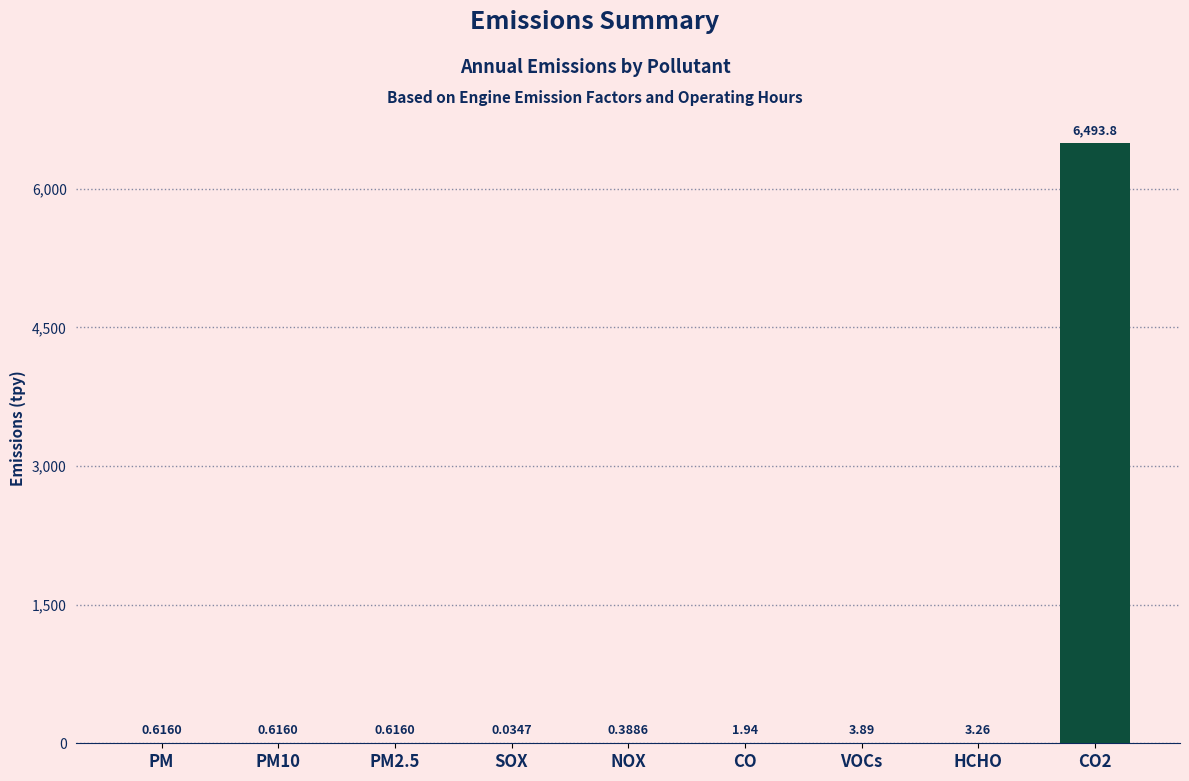

Does the chart contain stacked bars?

No